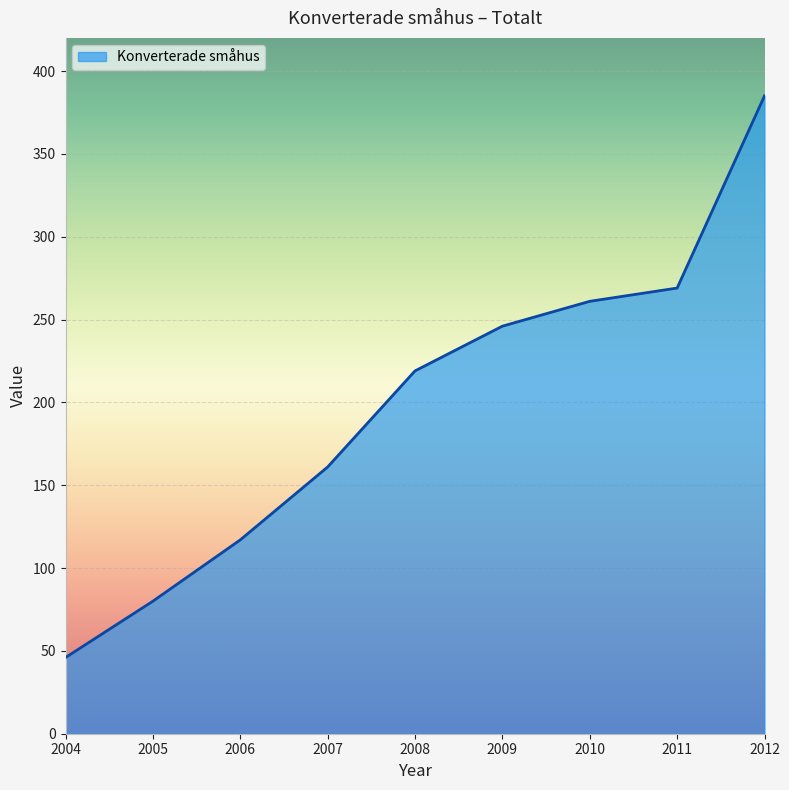

How many values are below 219?

4